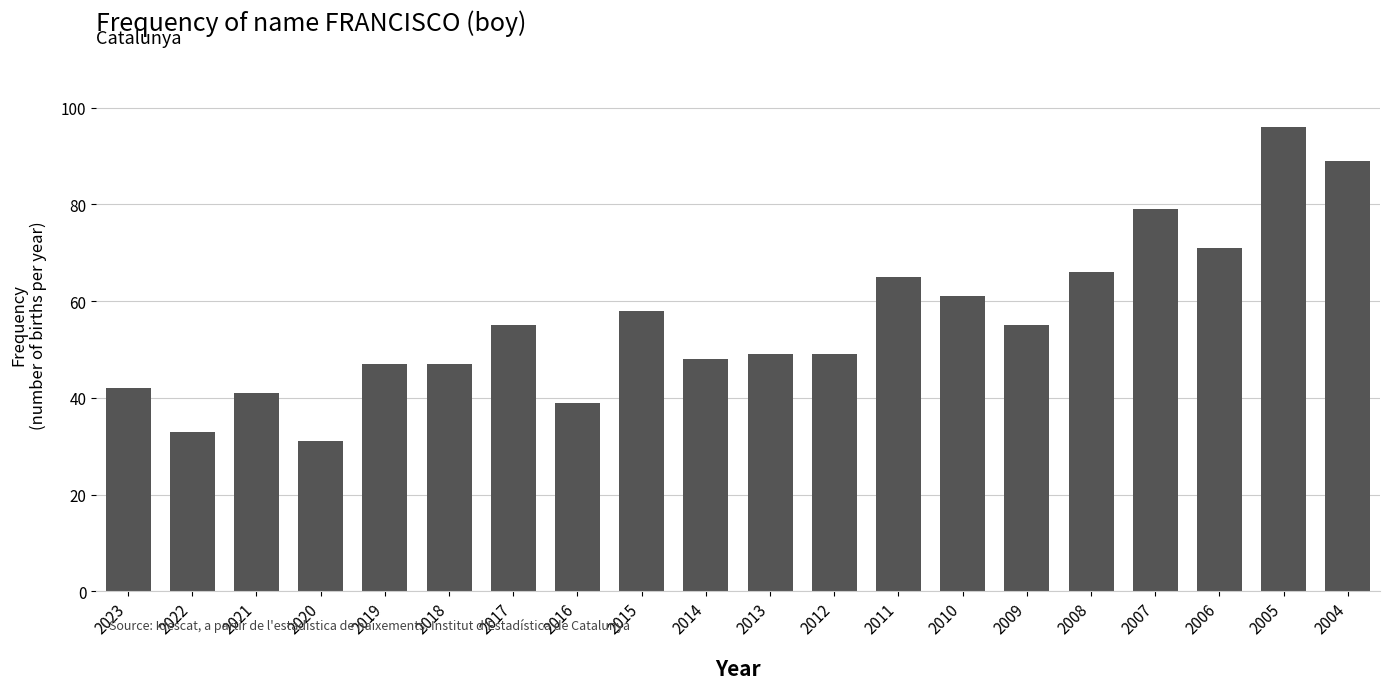

Reading left to right, what are all the values shown in this chart?

2023=42	2022=33	2021=41	2020=31	2019=47	2018=47	2017=55	2016=39	2015=58	2014=48	2013=49	2012=49	2011=65	2010=61	2009=55	2008=66	2007=79	2006=71	2005=96	2004=89